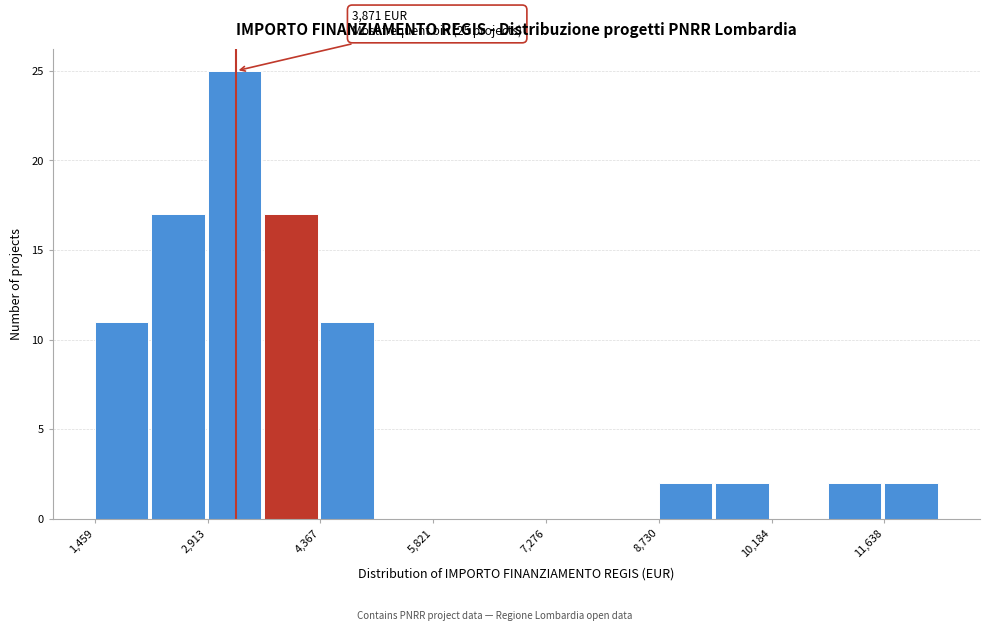

Read against the x-axis, roughly where is the centre of the tallest bar?

3200